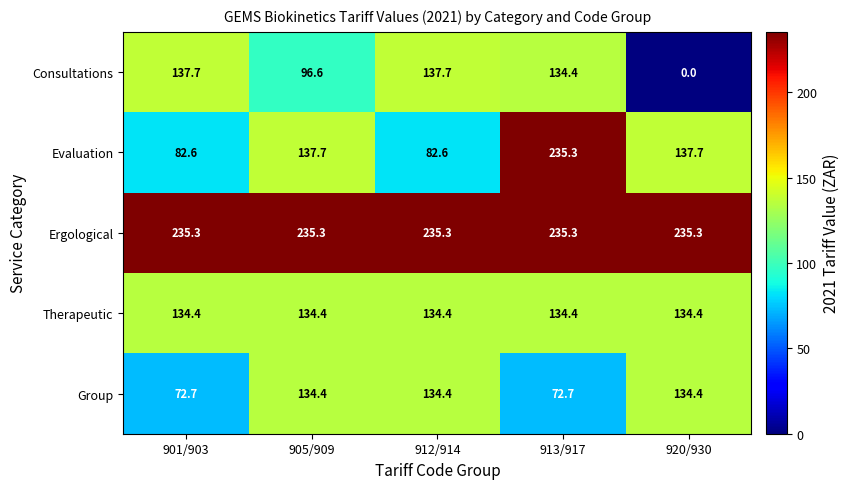

What is the maximum value shown in the chart?

235.3